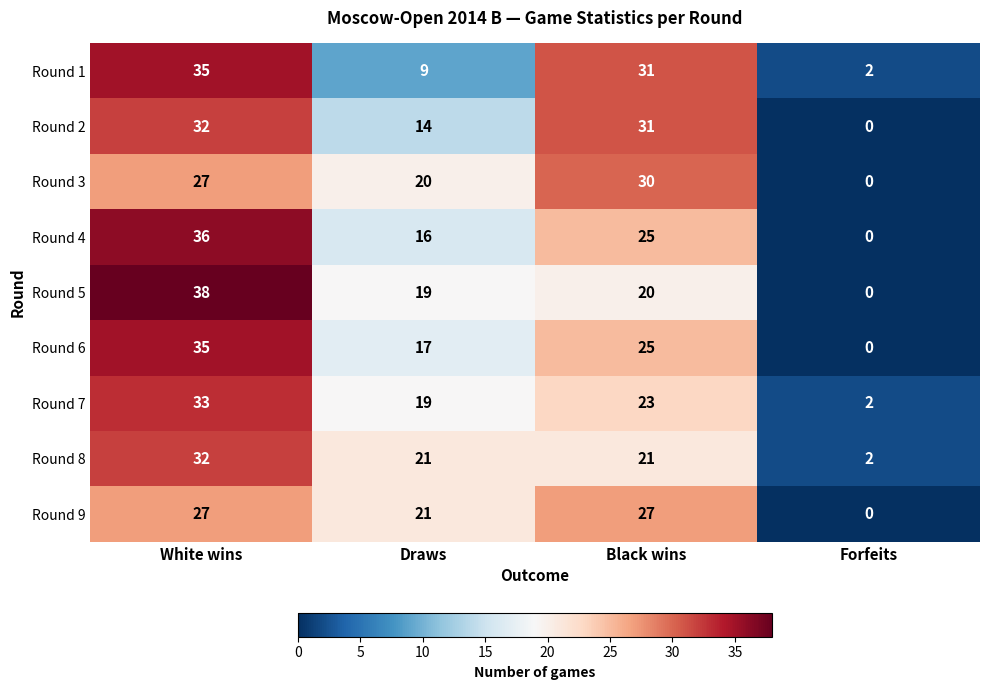

Which category has the highest value across all series?

White wins